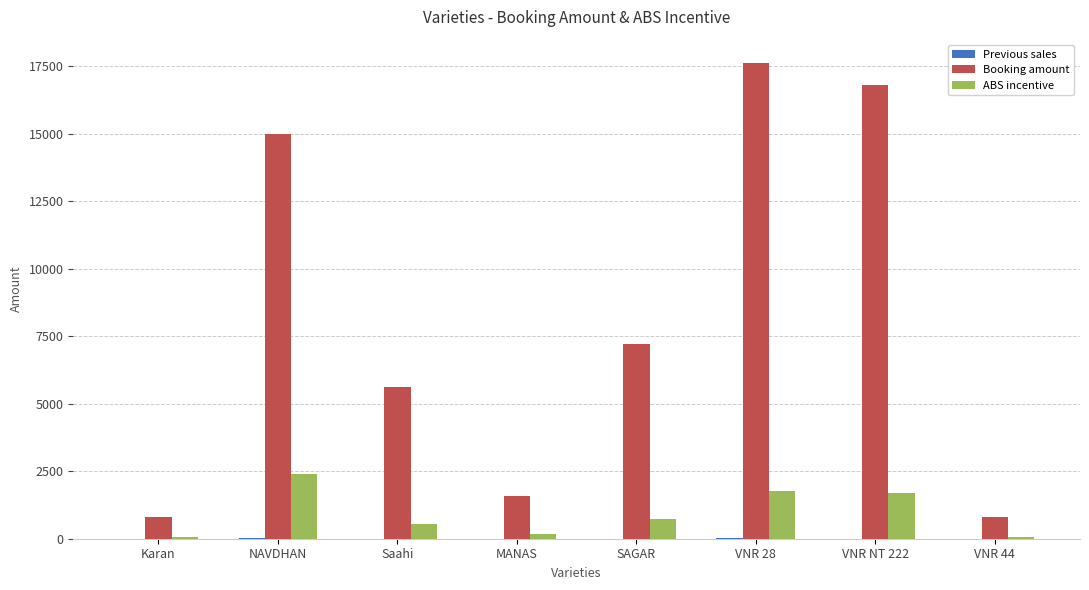

What value does the ABS incentive series have at SAGAR?

720.0